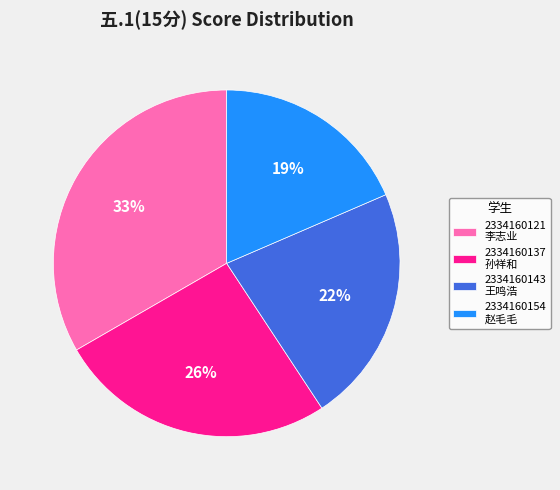

Between 2334160143 王鸣浩 and 2334160121 李志业, which is larger?

2334160121 李志业